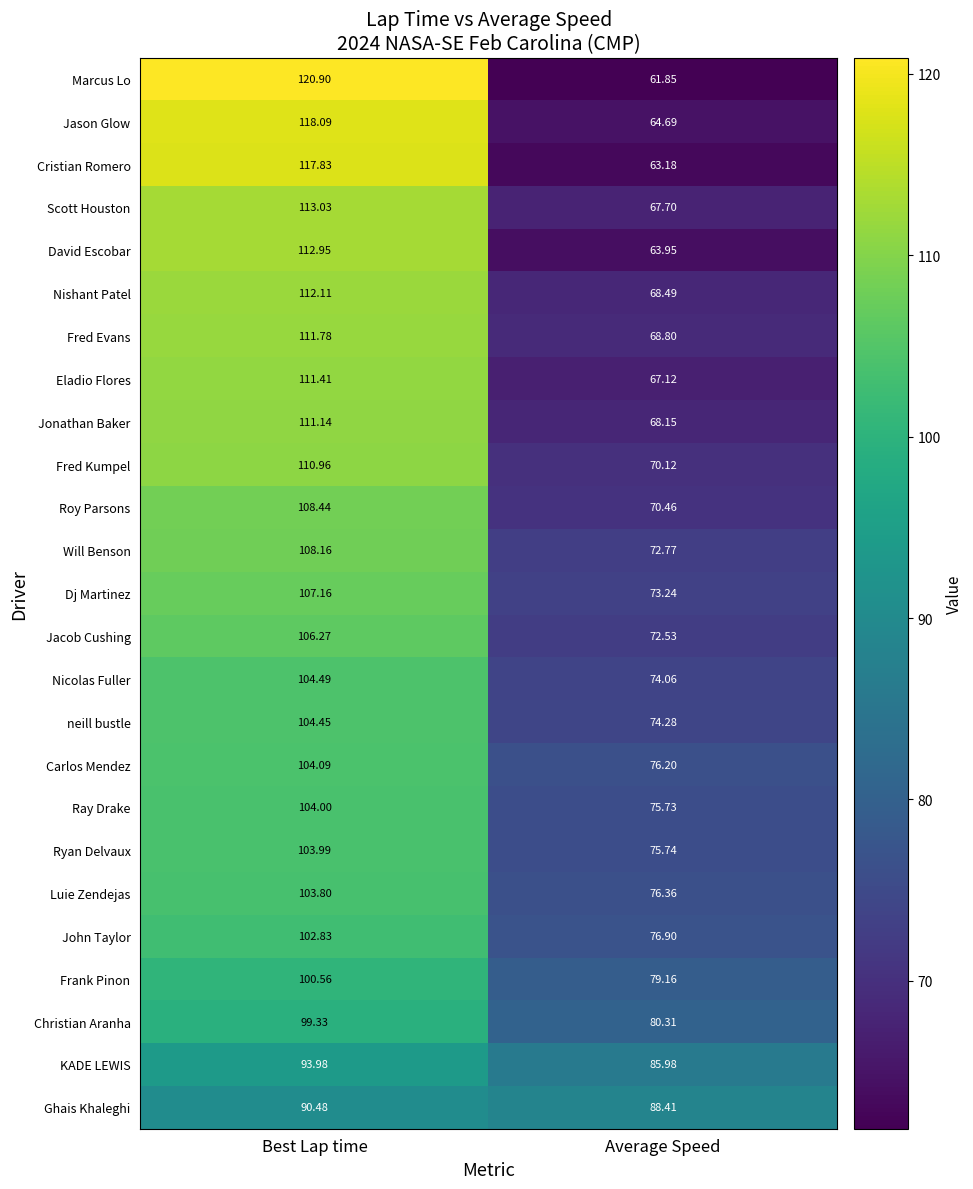

How many categories are shown in the chart?

2